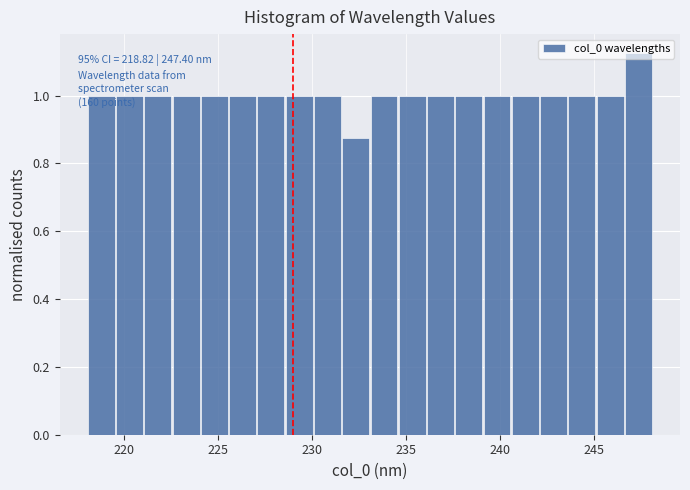

Read against the x-axis, roughly where is the centre of the tallest bar?

247.5